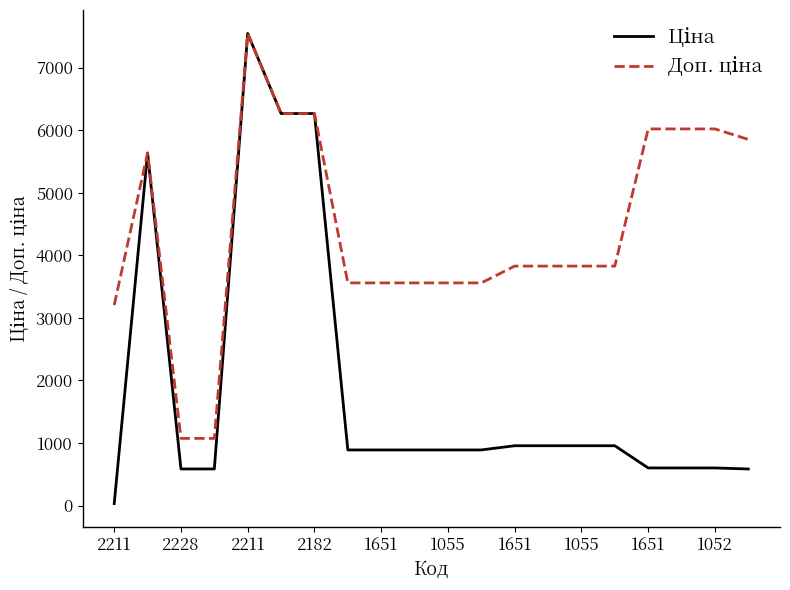

What is the greatest value displayed?

7545.9